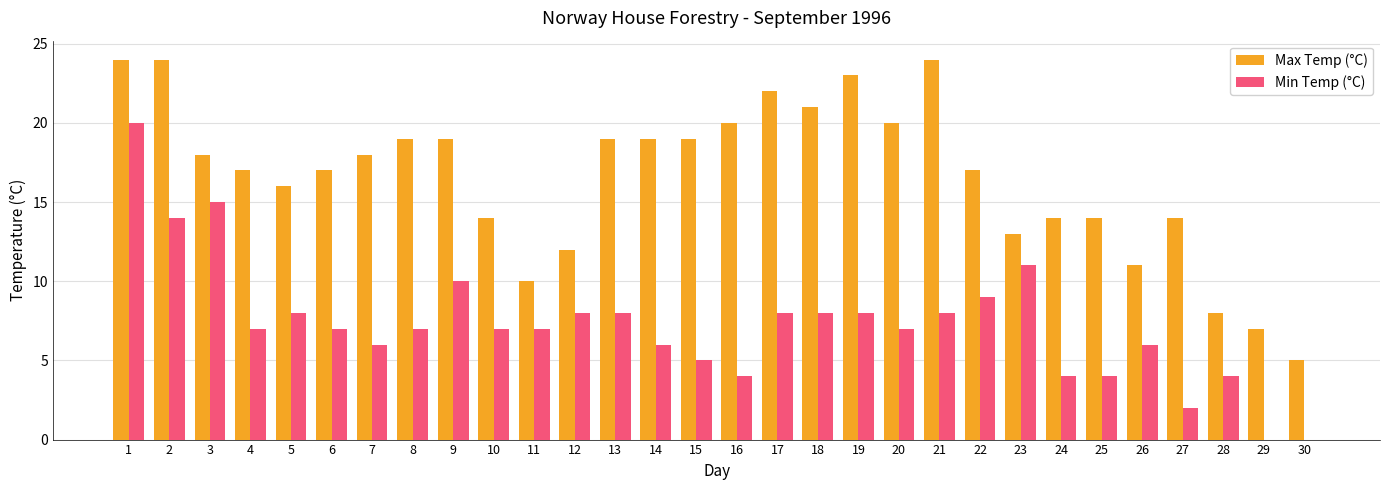

What is the greatest value displayed?

24